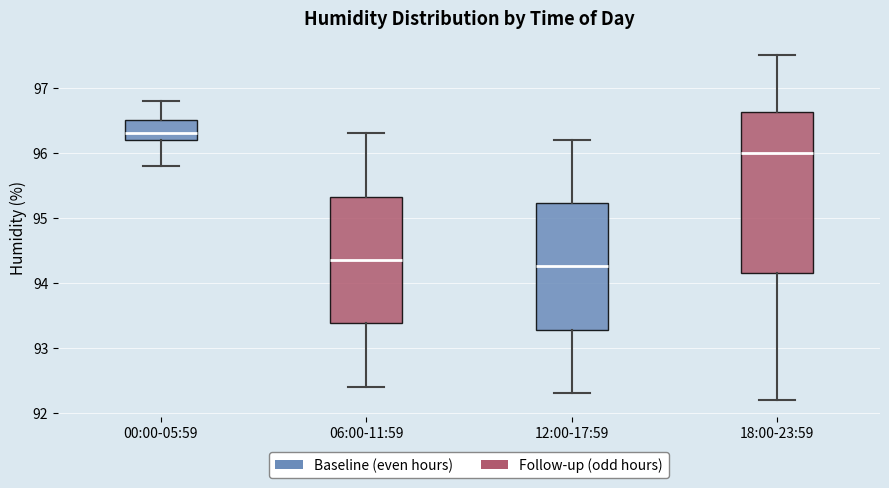

Reading left to right, transcribe this box plot: for each box, give where its median line is, the range the box spans, and where its two whiskers end, as read against the y-axis. The values are not printed on the chart, so give them approximately, as read against the axis.

00:00-05:59: median 96.3, box 96.2 to 96.5, whiskers 95.8 to 96.8
06:00-11:59: median 94.4, box 93.4 to 95.3, whiskers 92.4 to 96.3
12:00-17:59: median 94.3, box 93.3 to 95.2, whiskers 92.3 to 96.2
18:00-23:59: median 96.0, box 94.2 to 96.6, whiskers 92.2 to 97.5